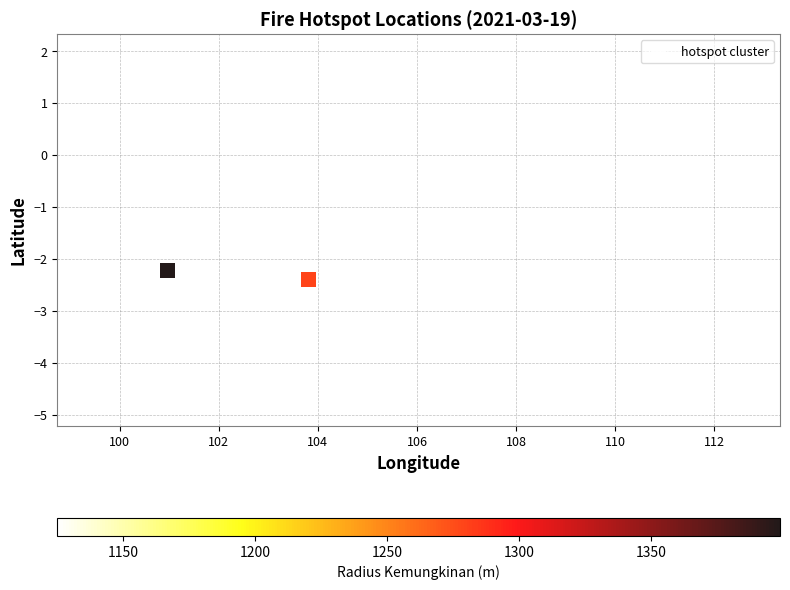

What Y value in the scatter plot is closest to -1?

-1.8